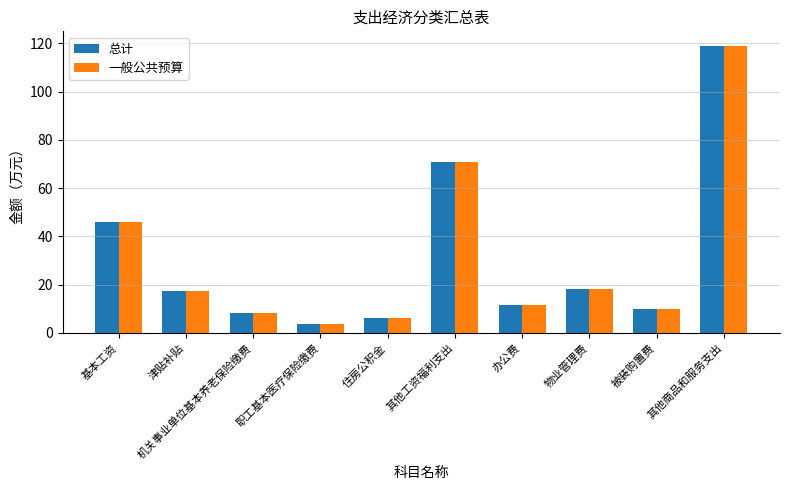

The value of 一般公共预算 at 其他商品和服务支出 is 55.8. True or false?

False